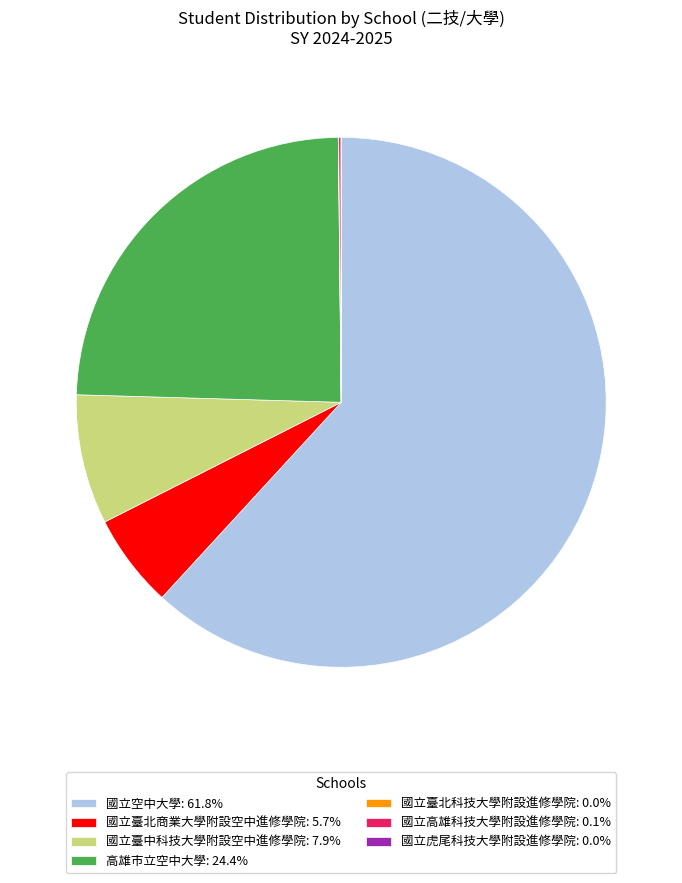

Do 國立臺北商業大學附設空中進修學院: 5.7% and 國立空中大學: 61.8% together represent more than half of the pie?

Yes